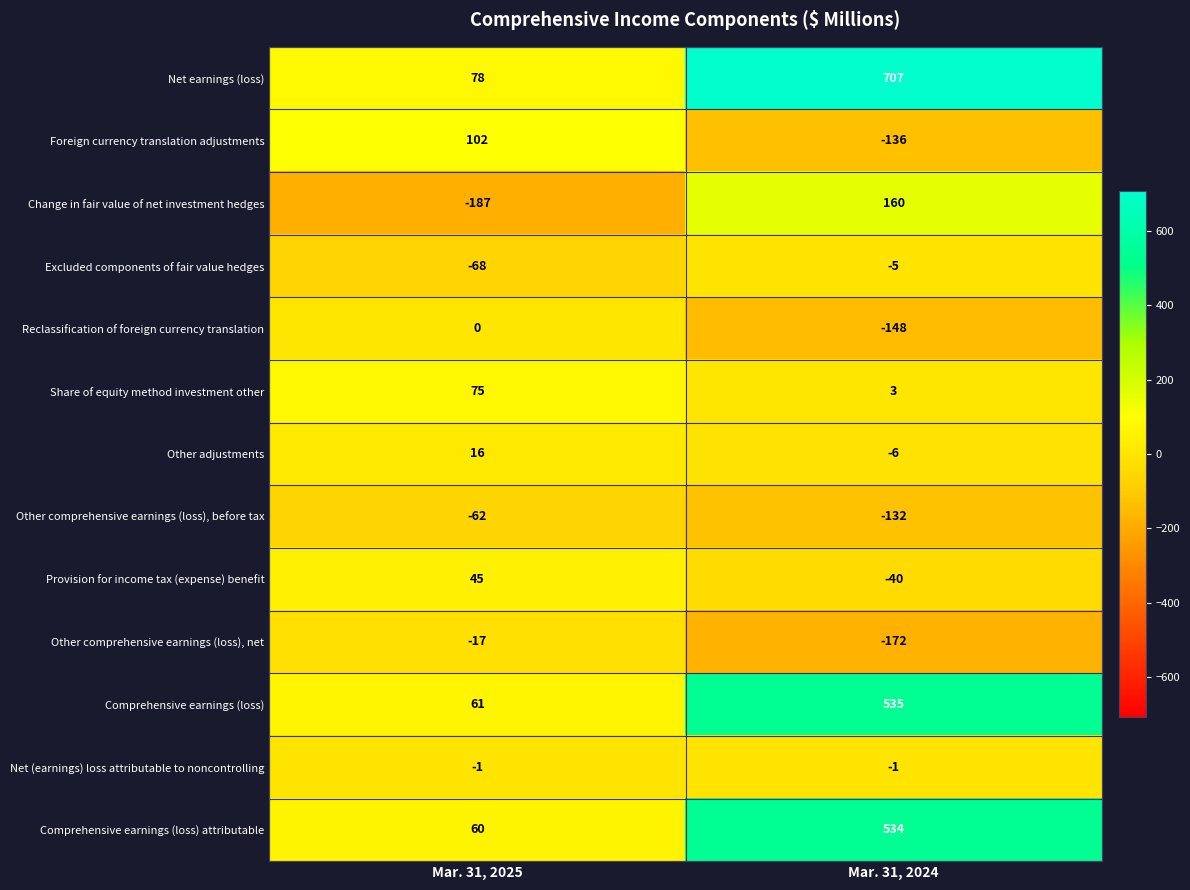

At which label is Other comprehensive earnings (loss), before tax closest to -97?

Mar. 31, 2025